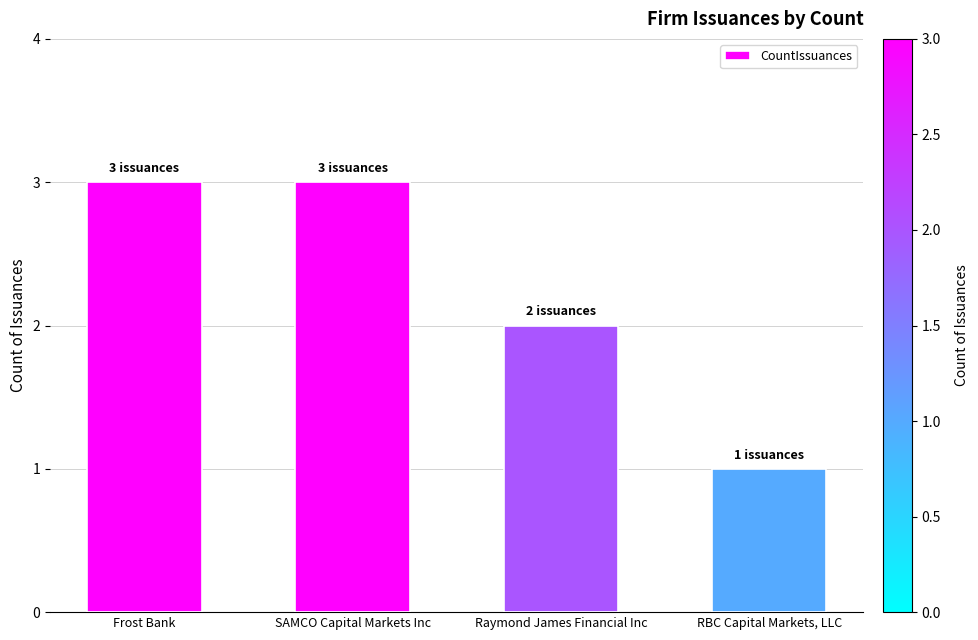

At which label is the value closest to 2?

Raymond James Financial Inc